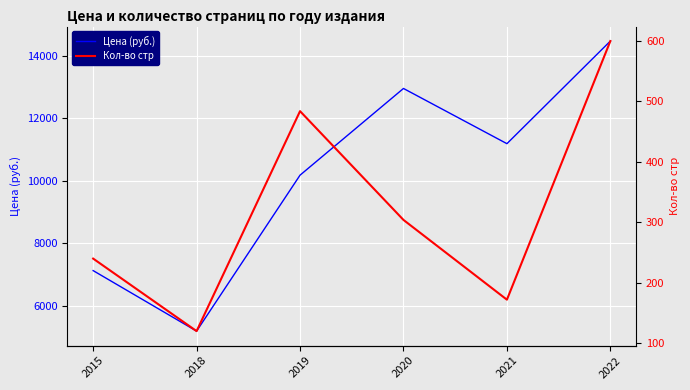

True or false: Кол-во стр and Цена (руб.) intersect in this chart.

False